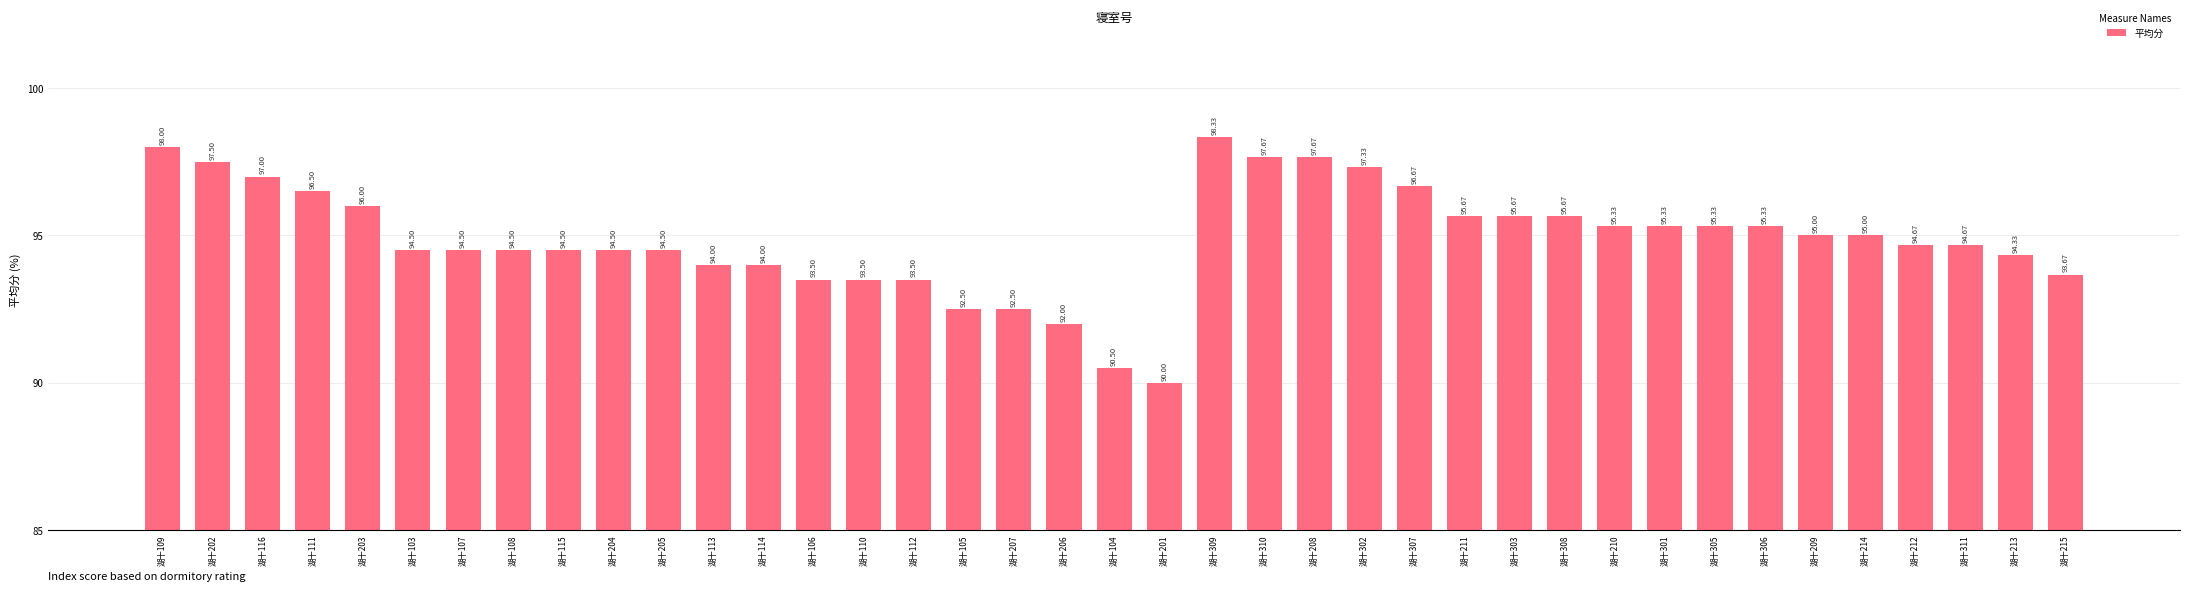

The value at 湖十310 is 97.7. True or false?

True